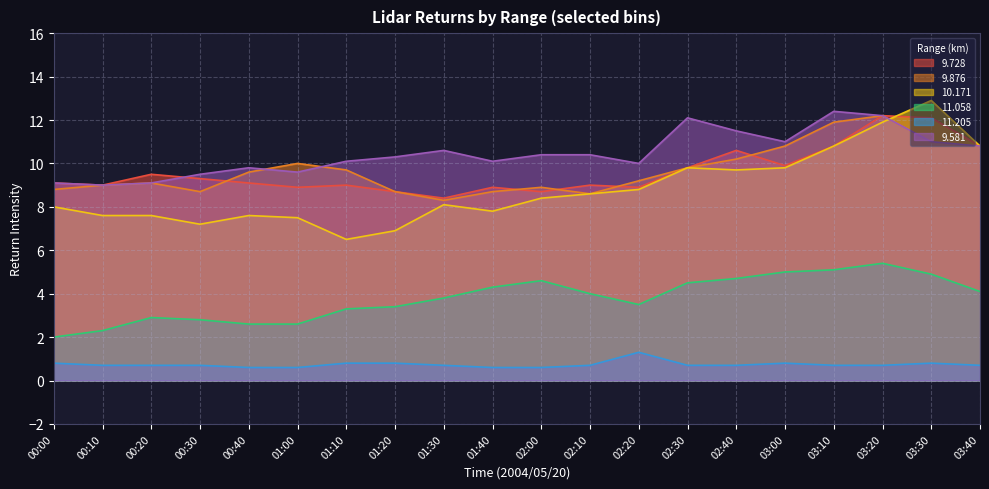

Where is the first local maximum for  11.058?

00:20